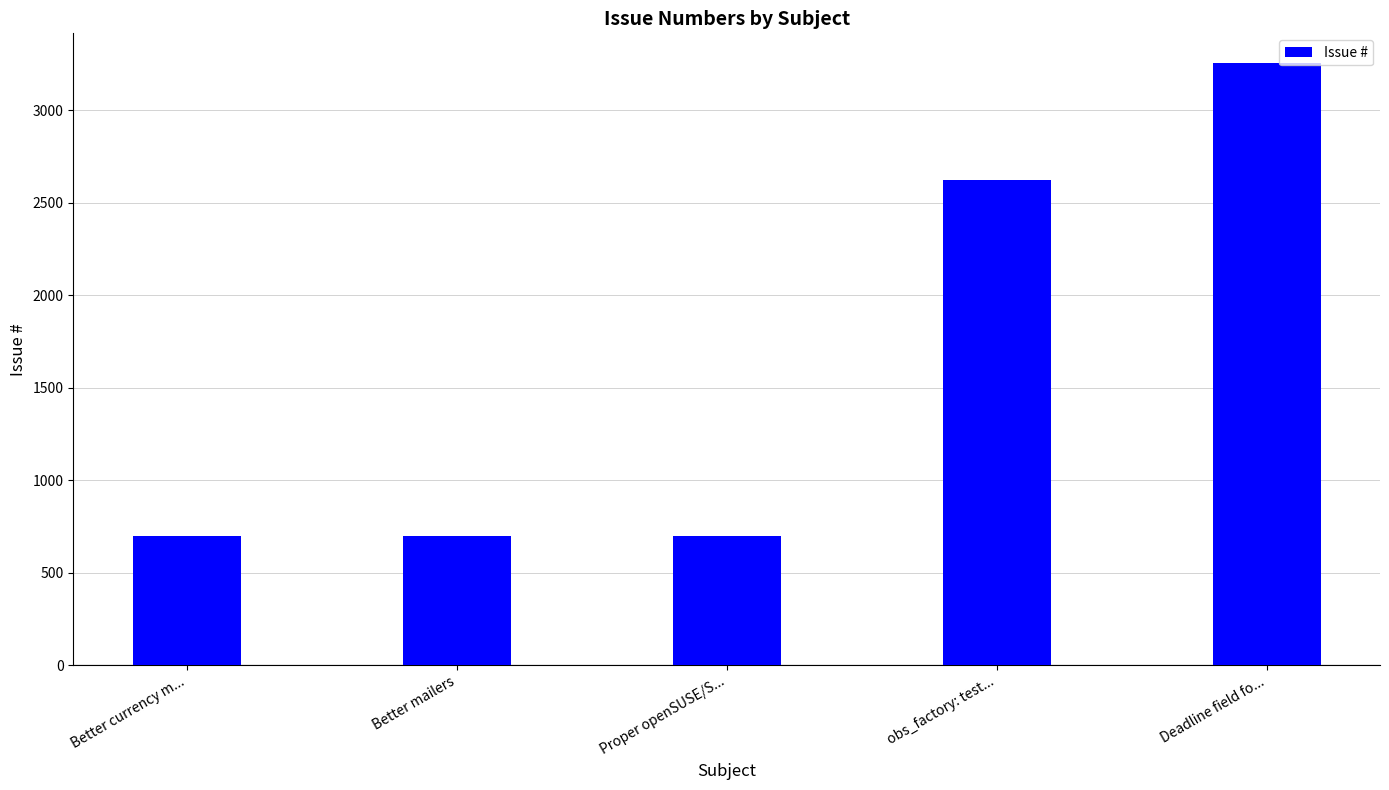

Does the chart contain any negative values?

No